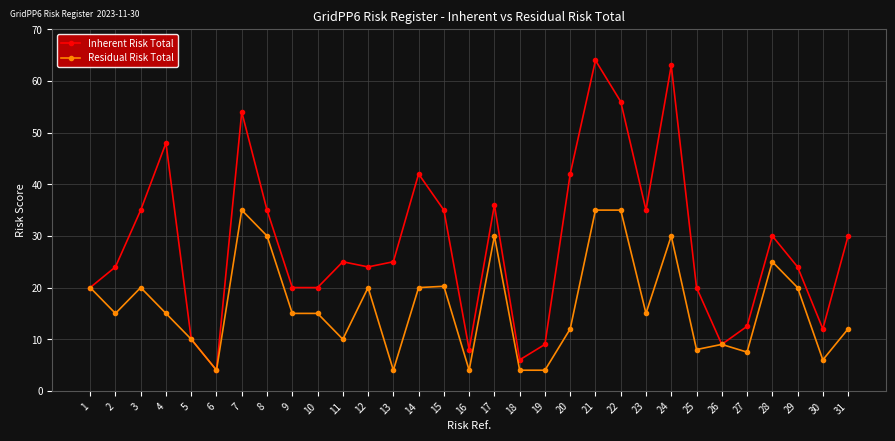

List the series in order of their overall mean, highest first.

Inherent Risk Total, Residual Risk Total